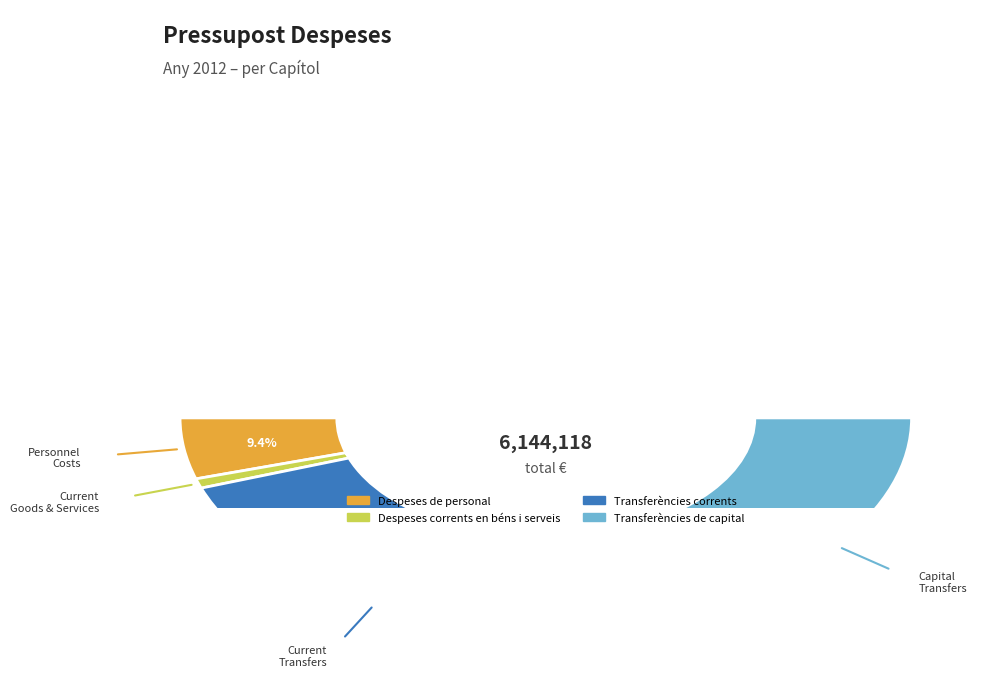

What percentage do Despeses corrents en béns i serveis and Transferències corrents together represent?

48.9%